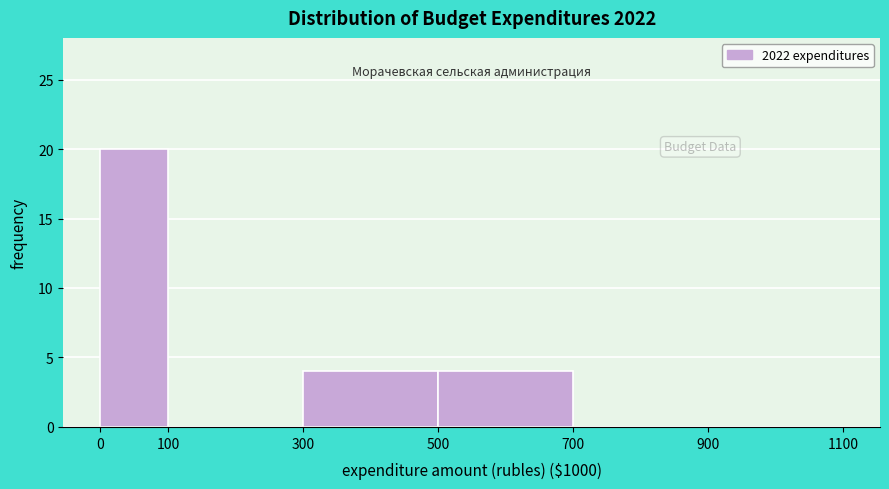

Reading left to right, extract all data points from this chart.

0=20	100=0	300=4	500=4	700=0	900=0